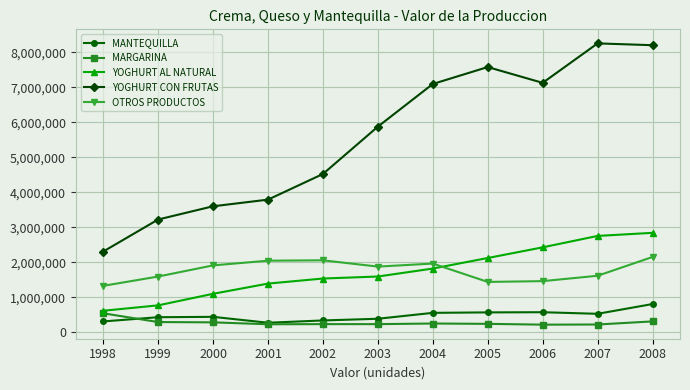

Which series has the largest total across all categories?

YOGHURT CON FRUTAS